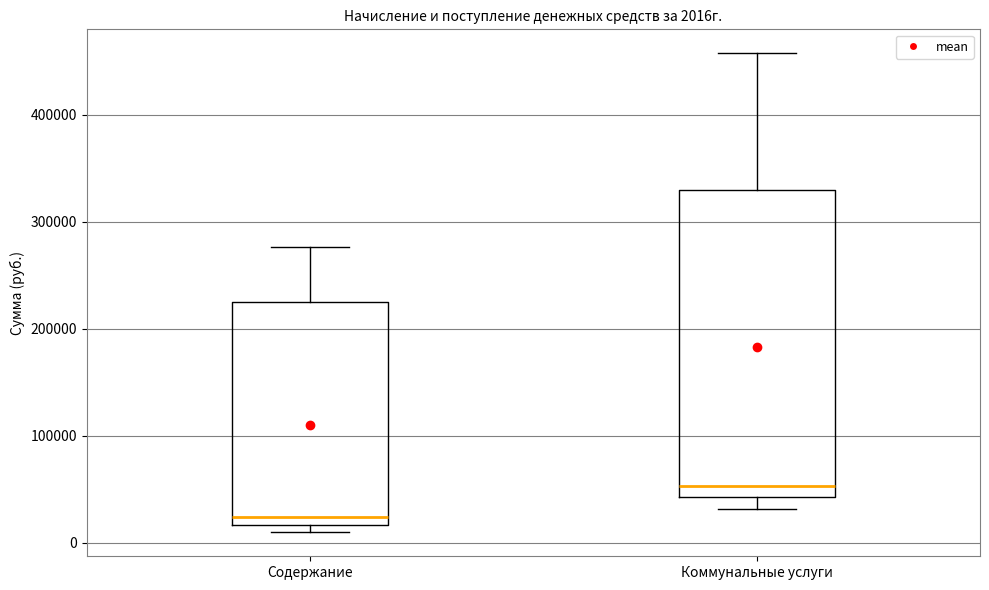

Comparing the boxes themselves (not the whiskers), which one is the tallest?

Коммунальные услуги